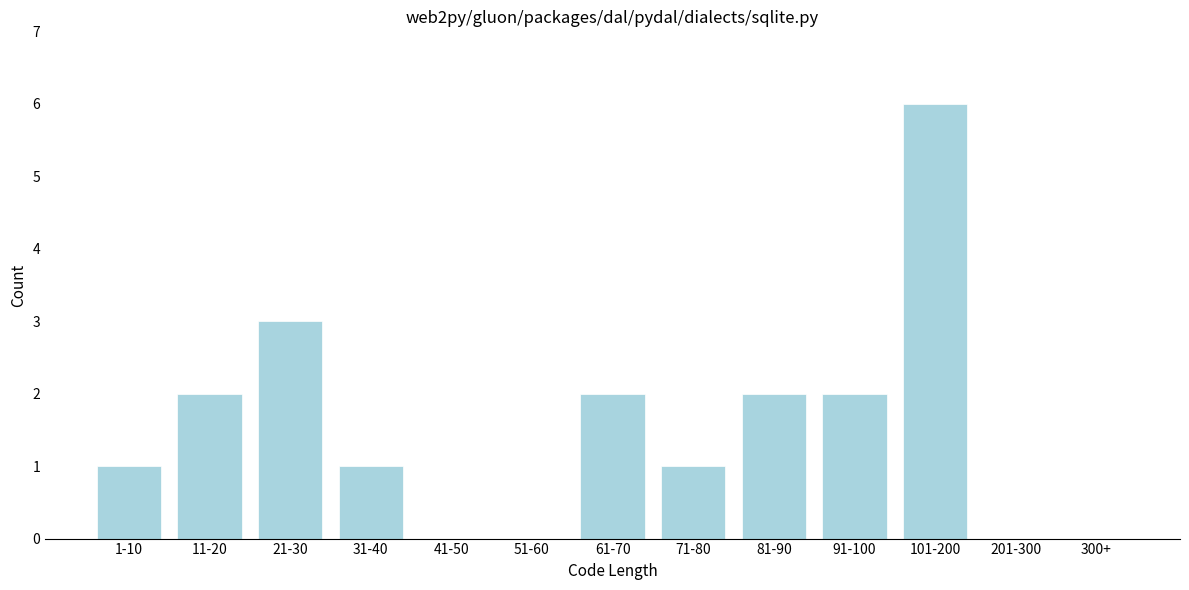

Reading right to left, transcribe all the data shown in this chart.

300+=0	201-300=0	101-200=6	91-100=2	81-90=2	71-80=1	61-70=2	51-60=0	41-50=0	31-40=1	21-30=3	11-20=2	1-10=1